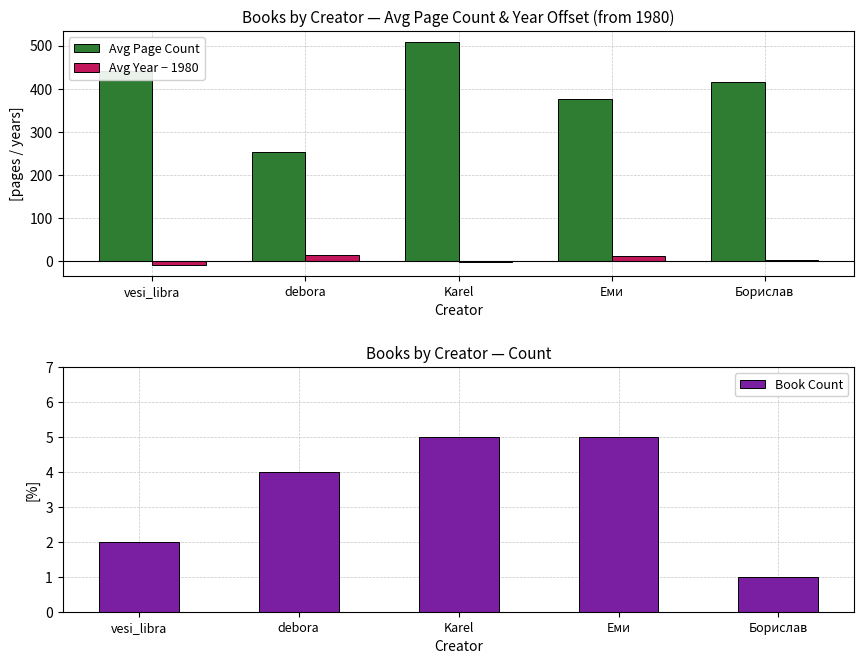

The value of Avg Year − 1980 at Борислав is 4.0. True or false?

True